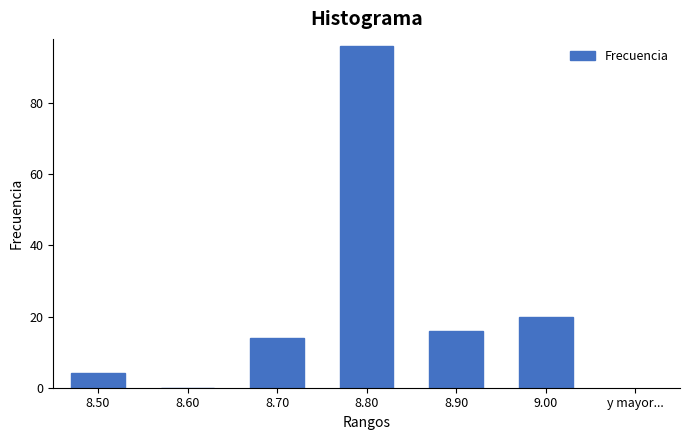

Reading left to right, extract all data points from this chart.

8.50=4	8.60=0	8.70=14	8.80=96	8.90=16	9.00=20